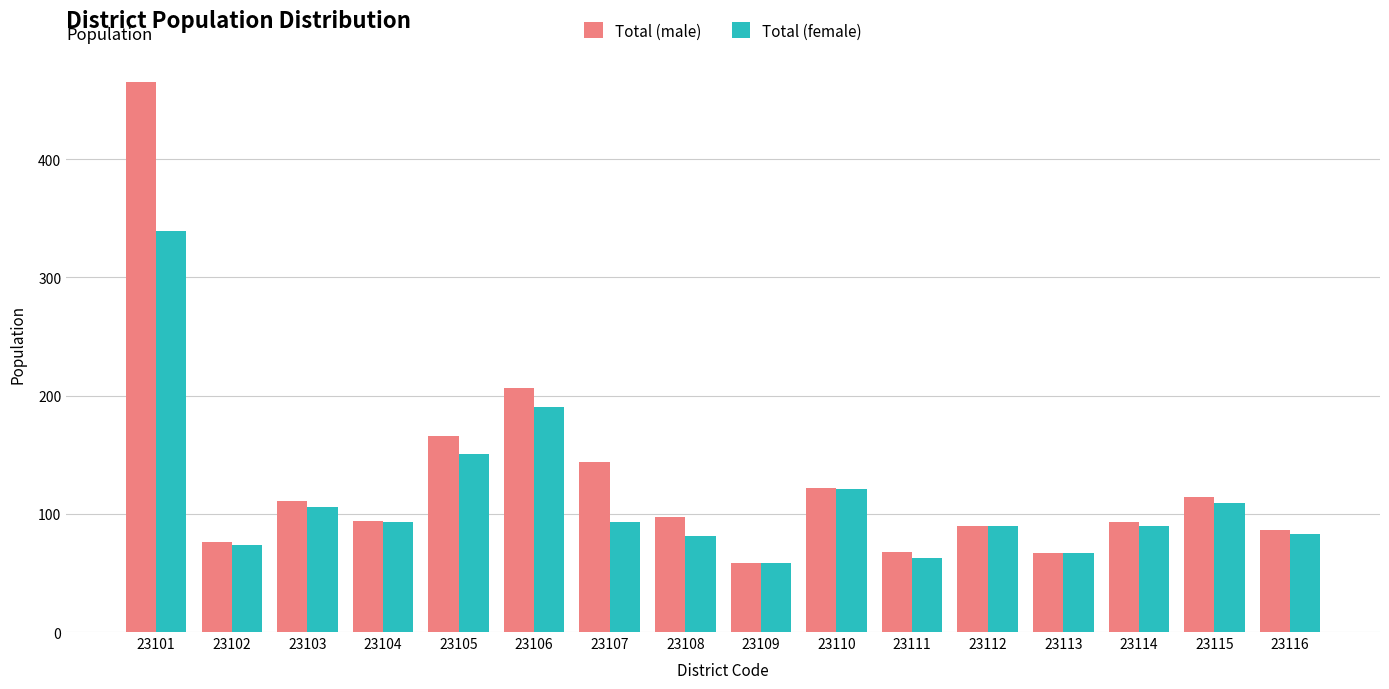

Are the bars grouped side by side (vs. stacked)?

Yes